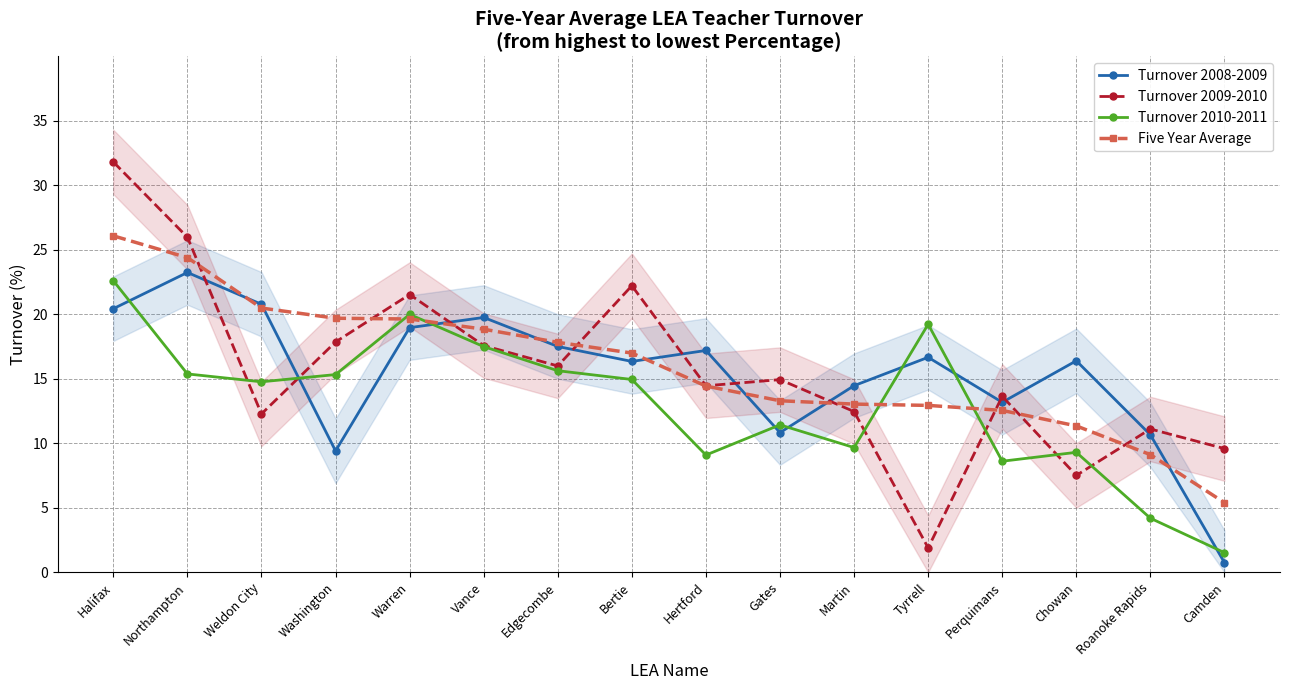

Where is the first local minimum for Turnover 2009-2010?

Weldon City